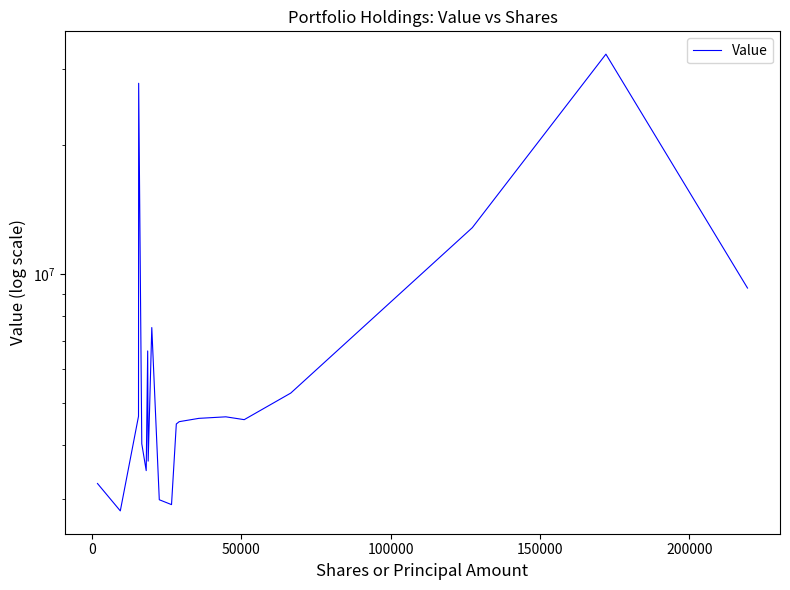

Count the number of categories in the chart.

20